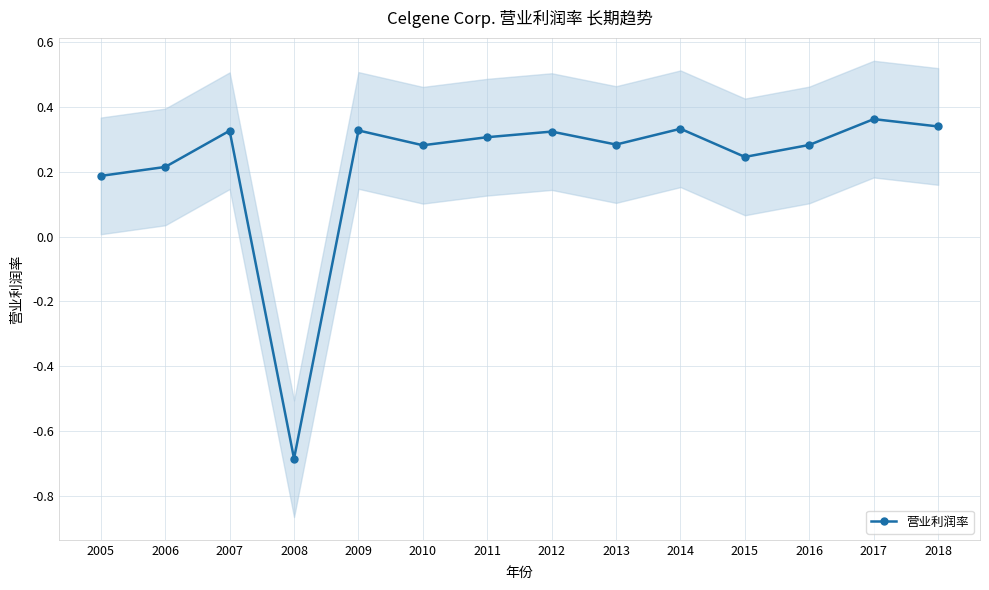

Reading left to right, list all the values displayed in this chart.

0.2	0.2	0.3	-0.7	0.3	0.3	0.3	0.3	0.3	0.3	0.2	0.3	0.4	0.3